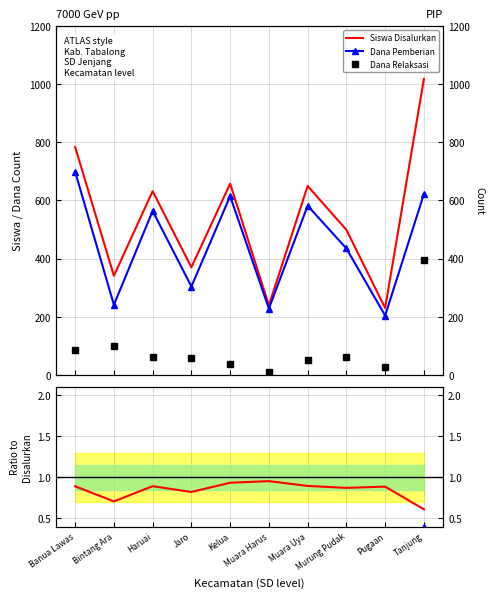

True or false: Pemberian ratio has more than 0 points higher than both neighbors.

True